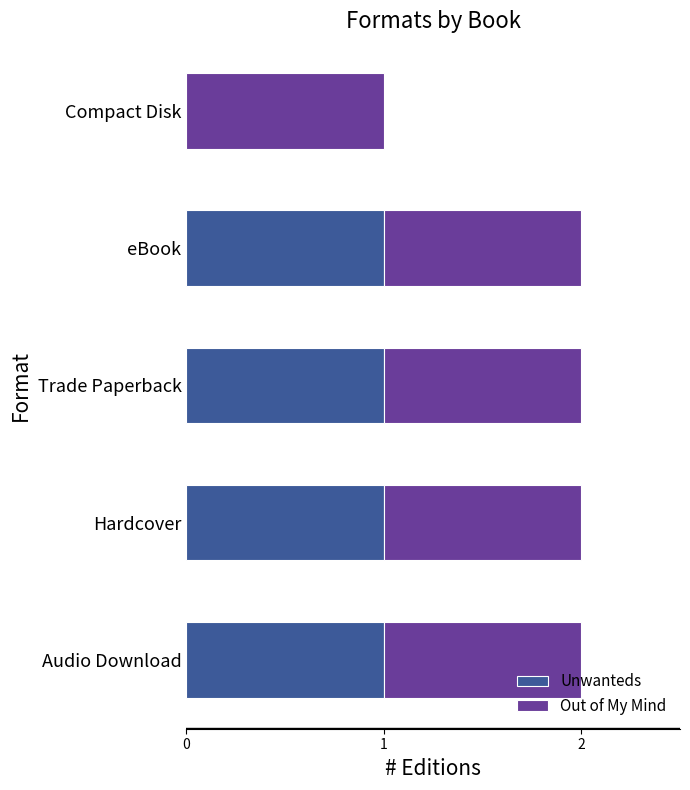

How many series are shown in this chart?

2